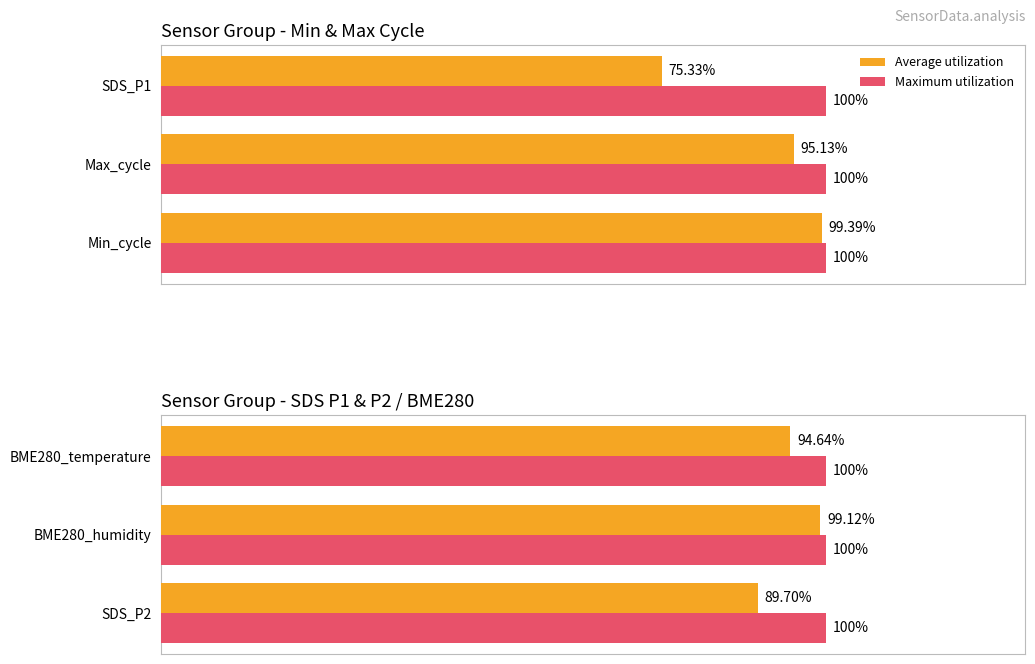

Which series has the largest range (max minus min)?

Average utilization